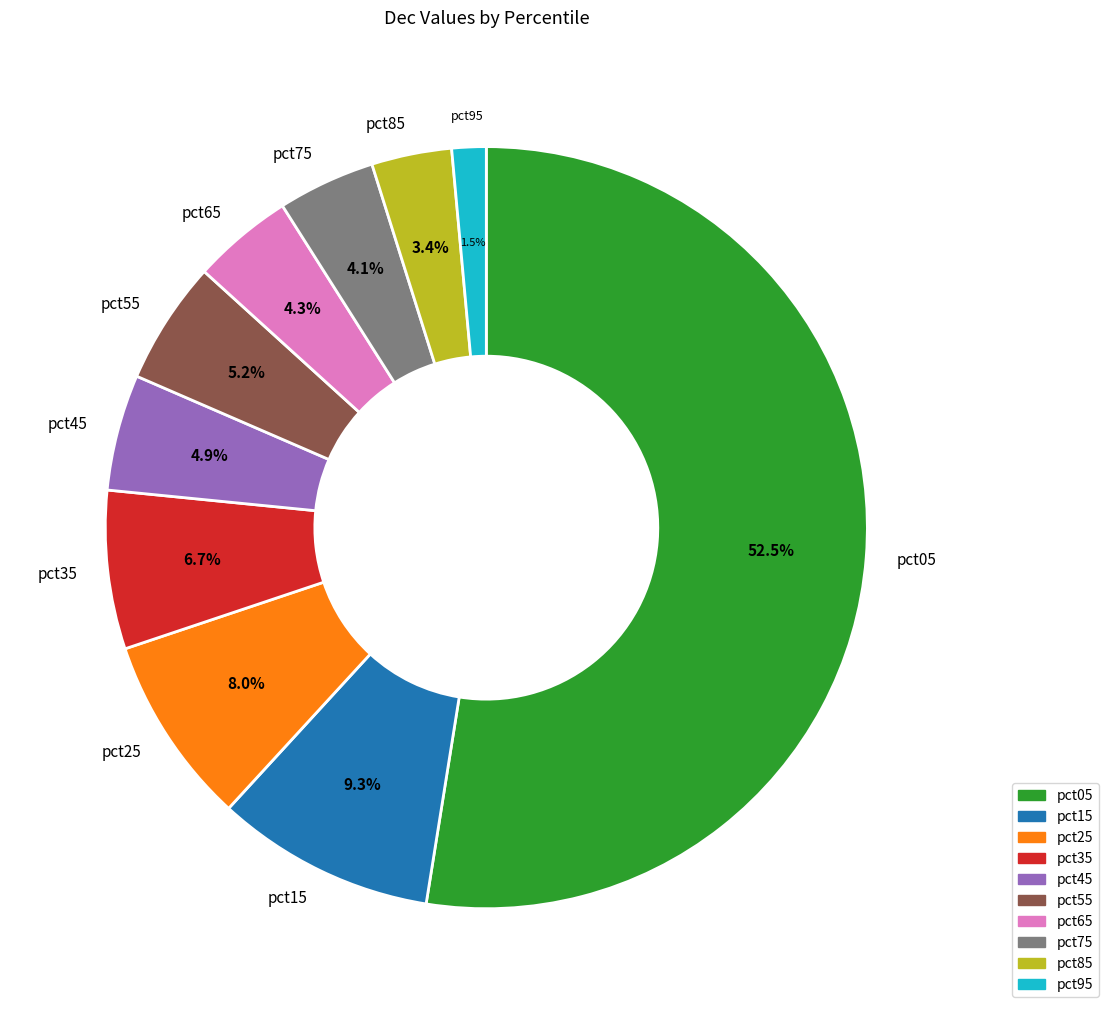

Count the number of slices in the pie.

10